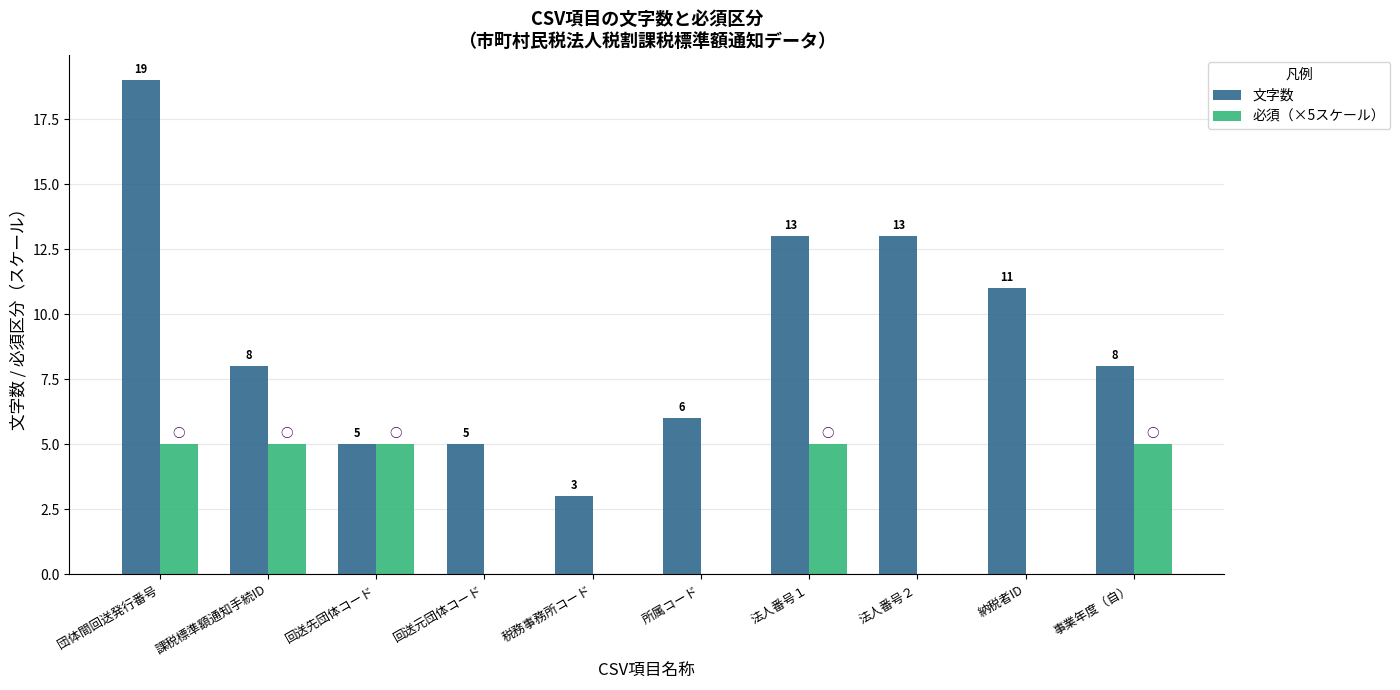

What is the approximate value of 必須（×5スケール） at 団体間回送発行番号?

5